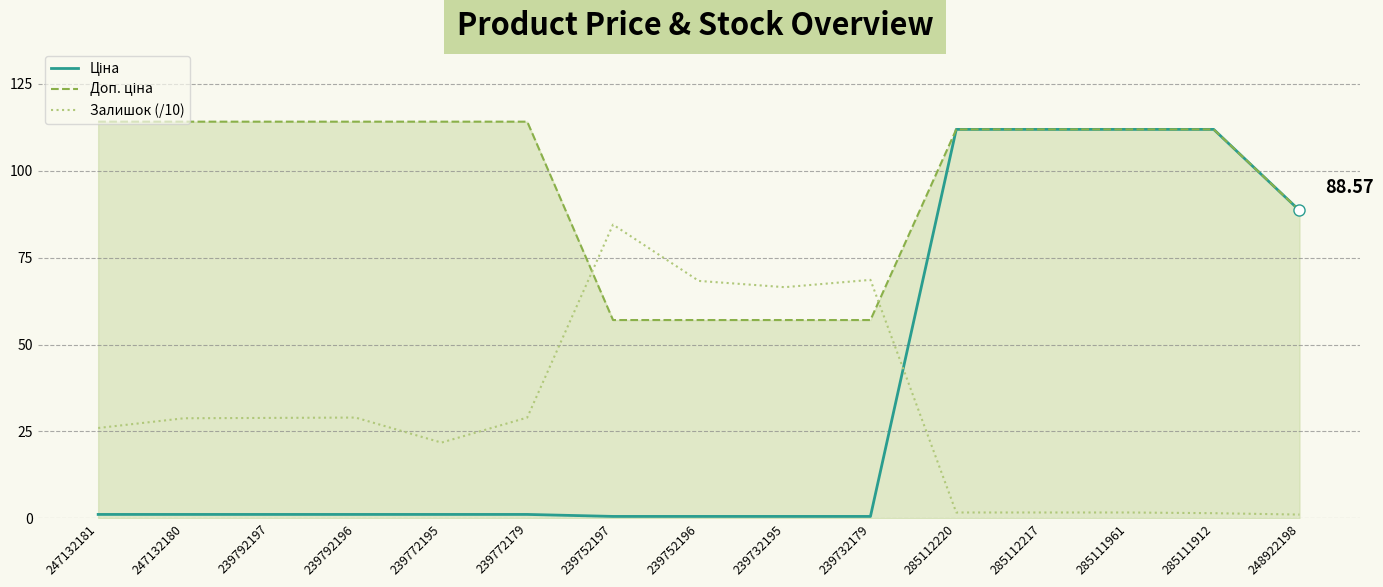

At how many categories does at least one series exceed 45?

15